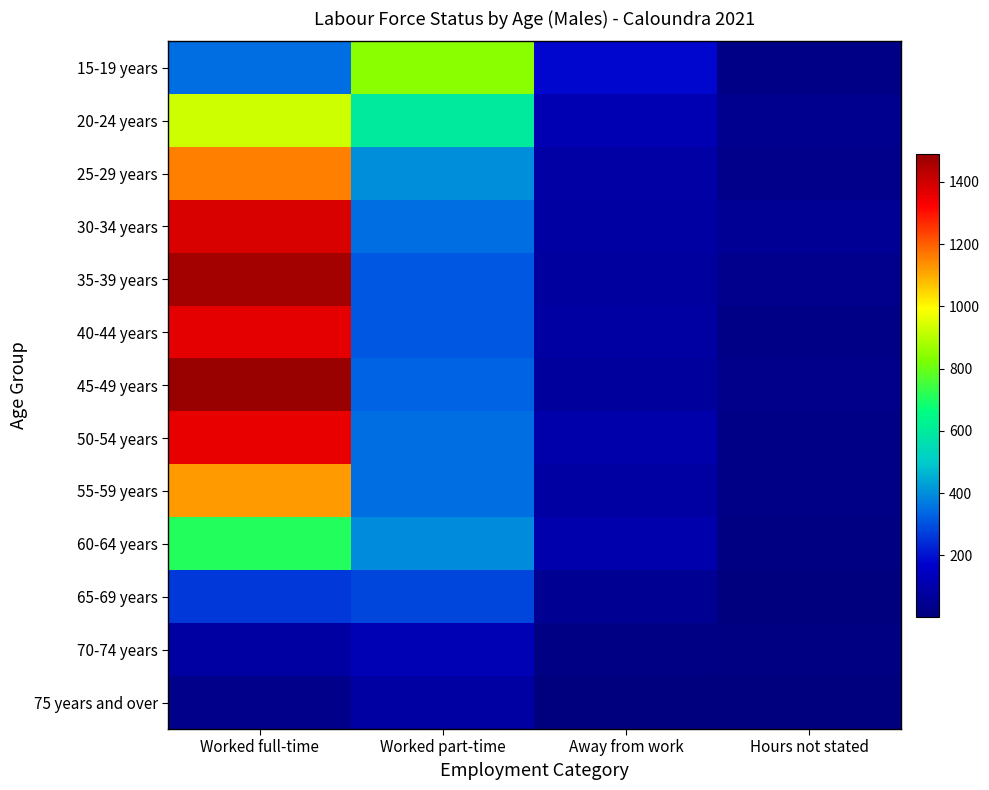

What is the spread (max minus min) of values at Worked full-time?

1462